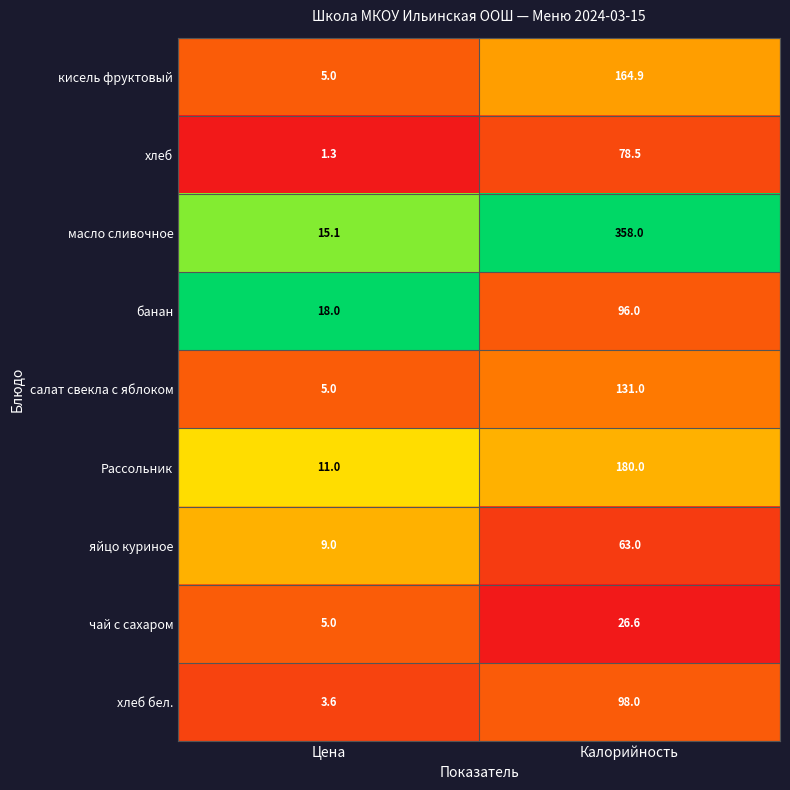

Which label corresponds to the smallest value in the chart?

Цена